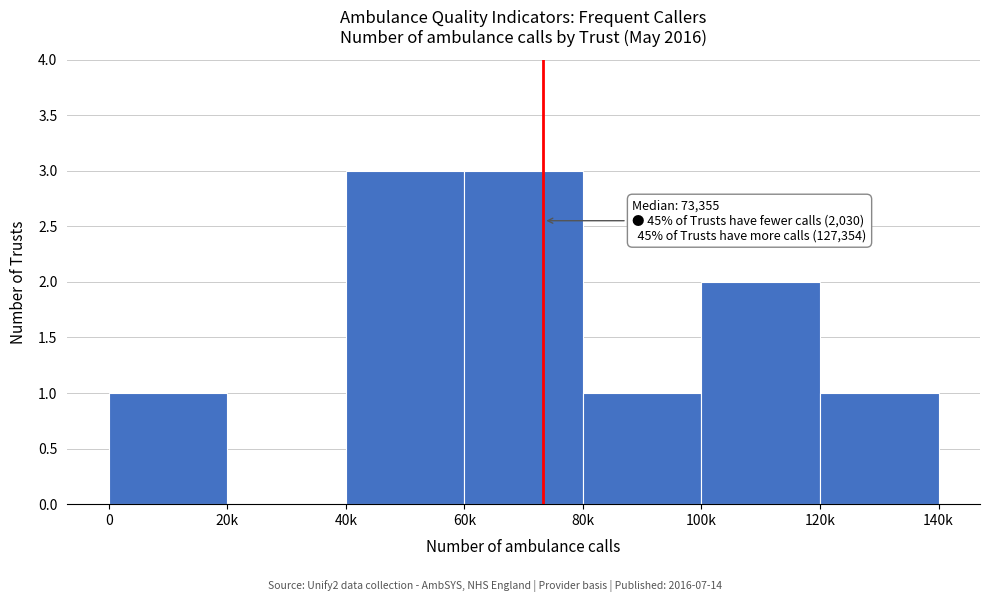

Reading right to left, list all the values displayed in this chart.

120k=1	100k=2	80k=1	60k=3	40k=3	20k=0	0=1